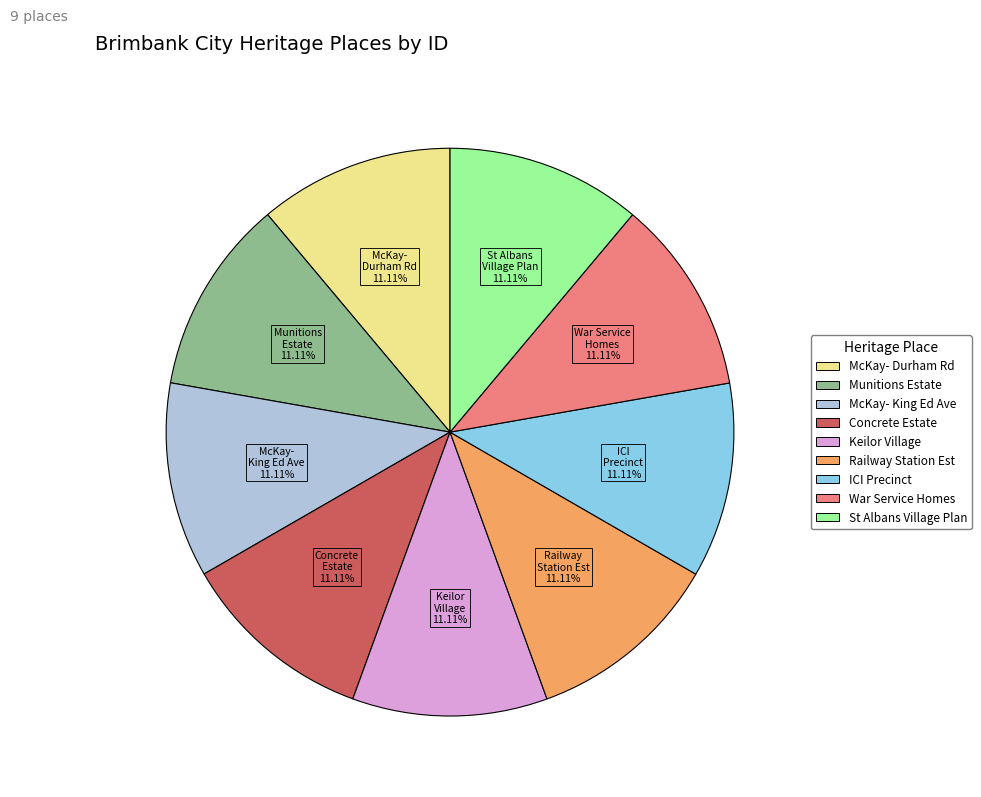

Does any single category account for the majority?

No